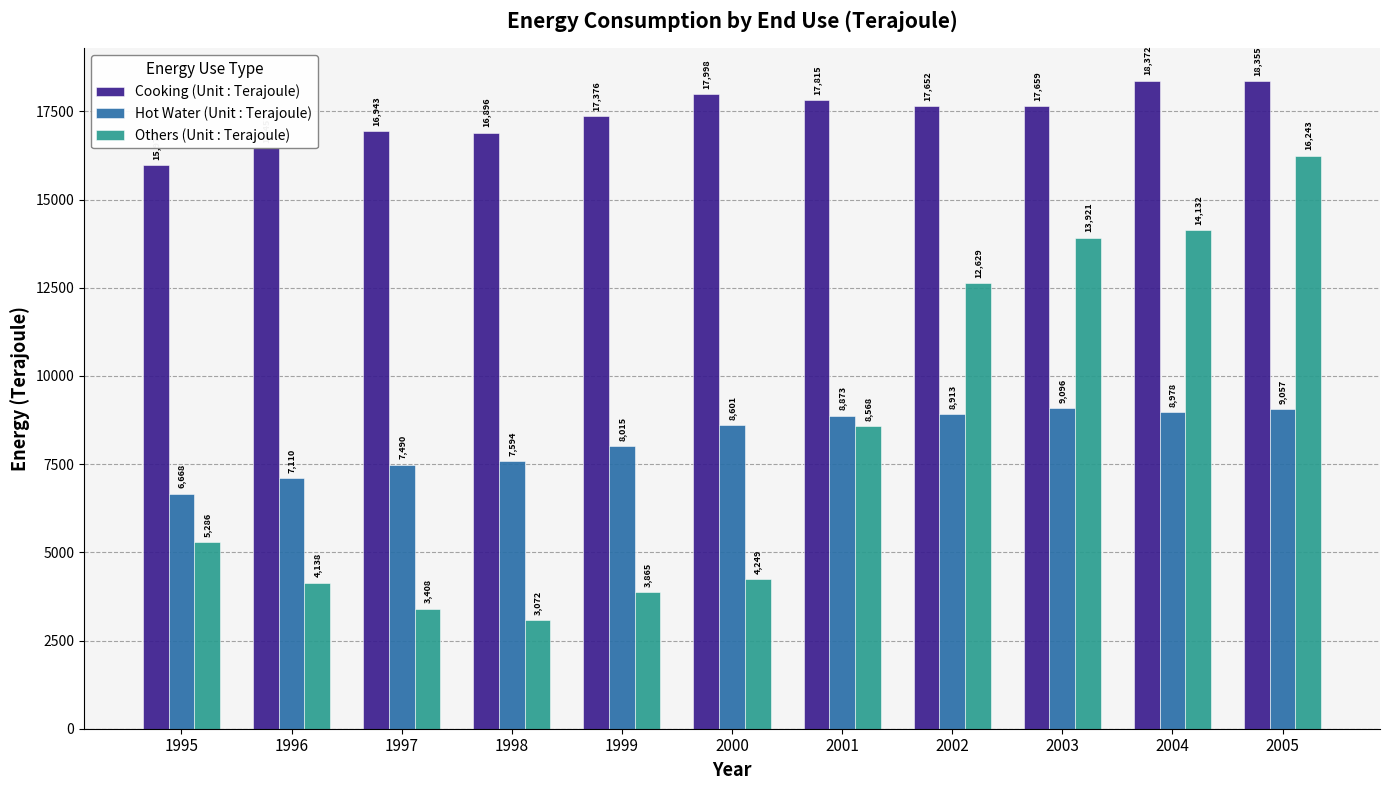

What is the spread (max minus min) of values at 2003?

8563